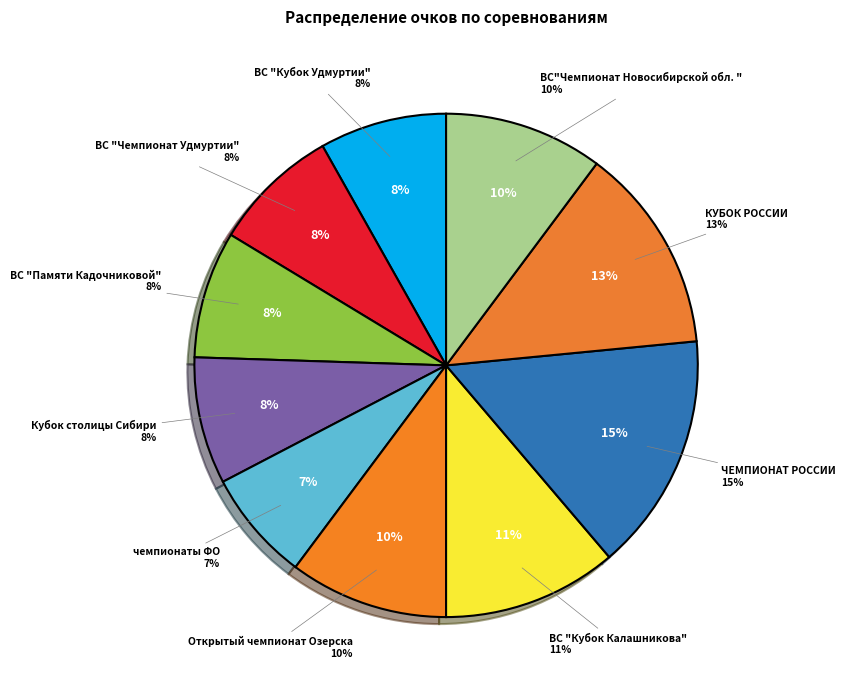

The ВС"Чемпионат Новосибирской обл. " slice represents 5% of the pie. True or false?

False